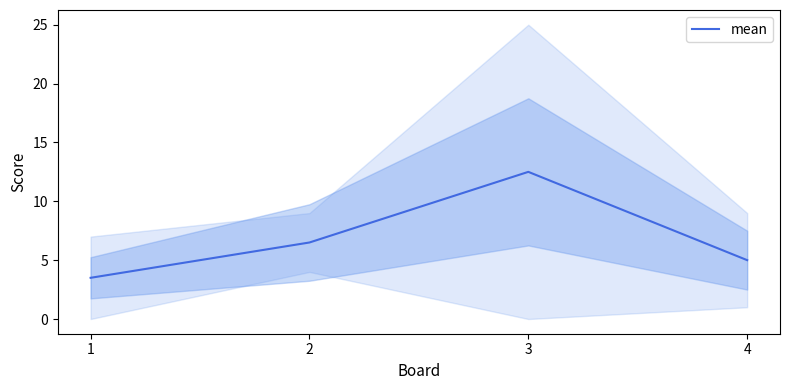

Reading left to right, extract all data points from this chart.

1=3.5	2=6.5	3=12.5	4=5.0